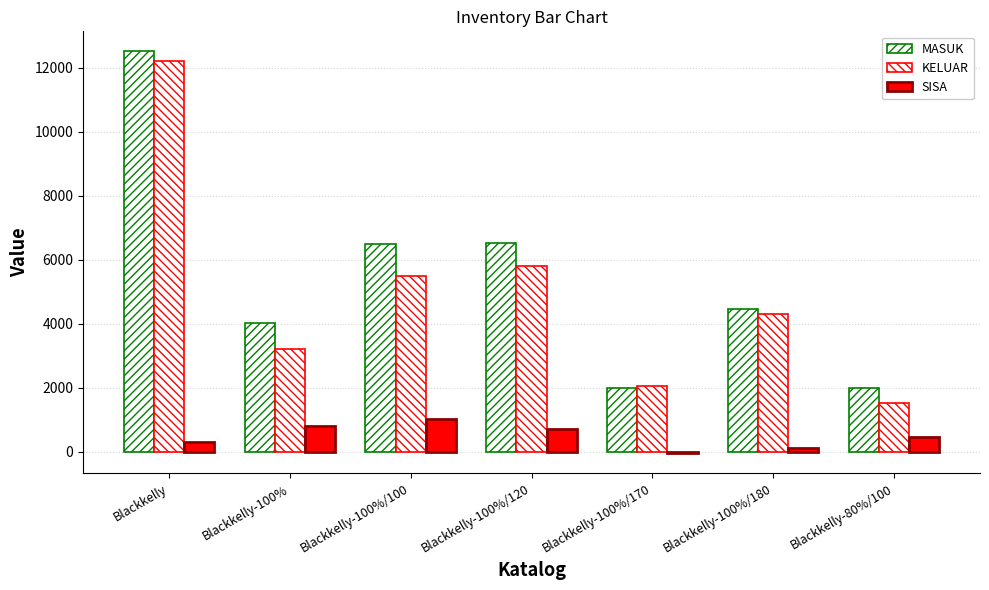

Which label corresponds to the smallest value in the chart?

Blackkelly-100%/170